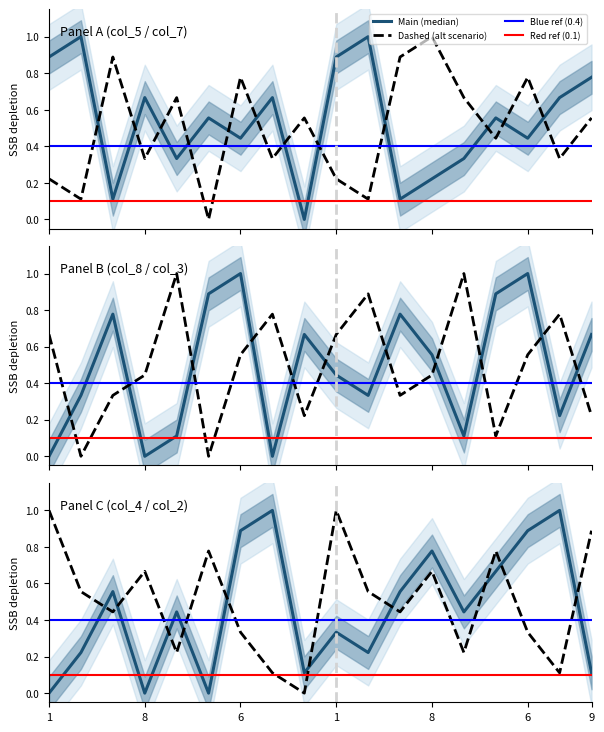

What is the sum of the col_7 values at 9 and 1?

0.8